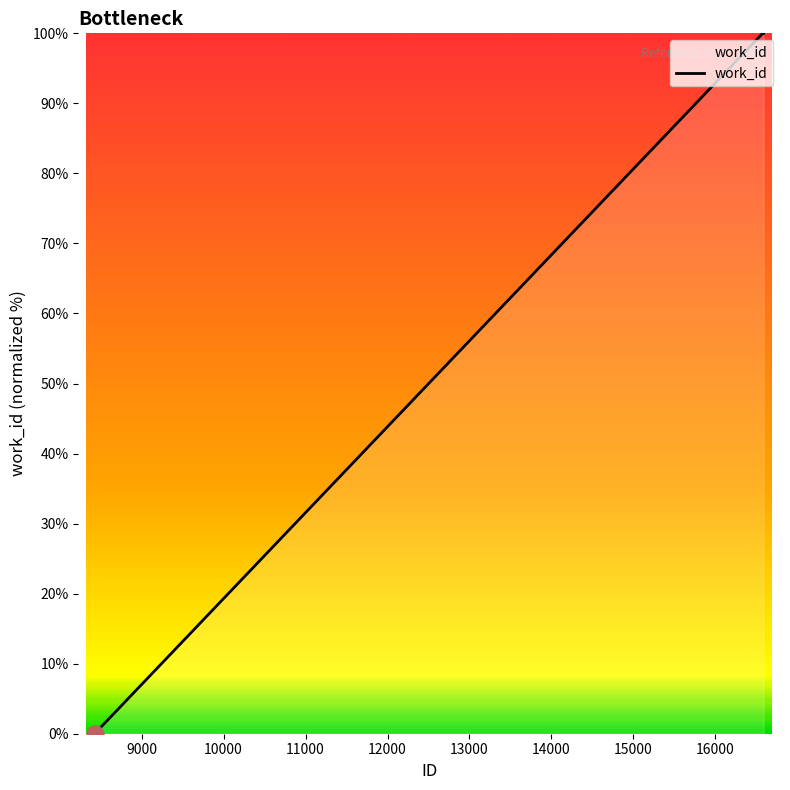

What is the difference between the maximum and minimum values?

100